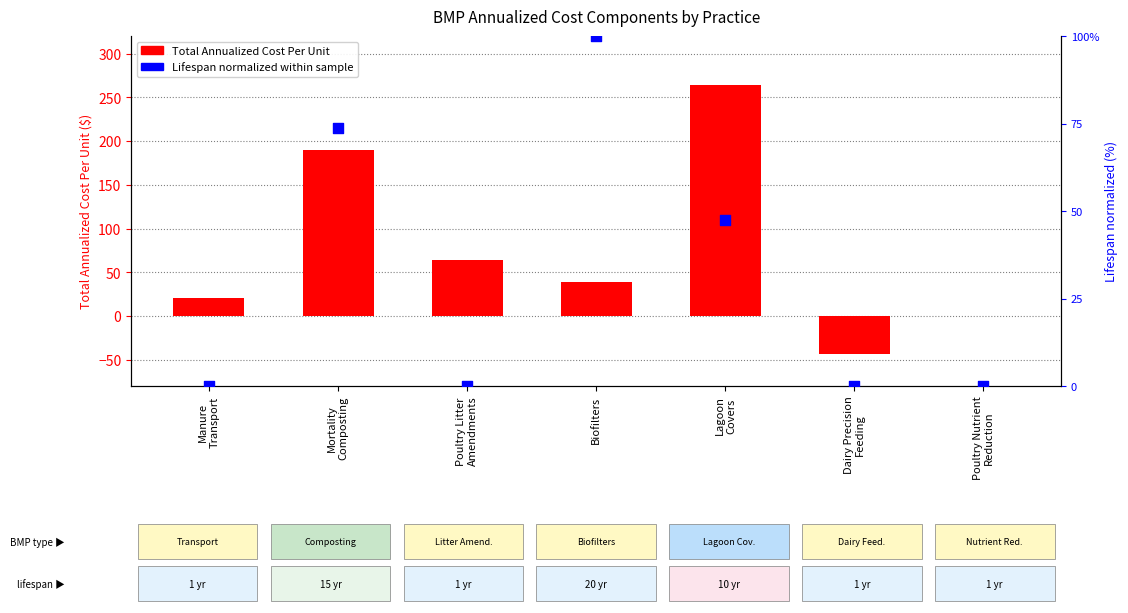

Is the value of Lifespan (normalized %) at Manure
Transport greater than the value of Total Annualized Cost Per Unit at Poultry Nutrient
Reduction?

No